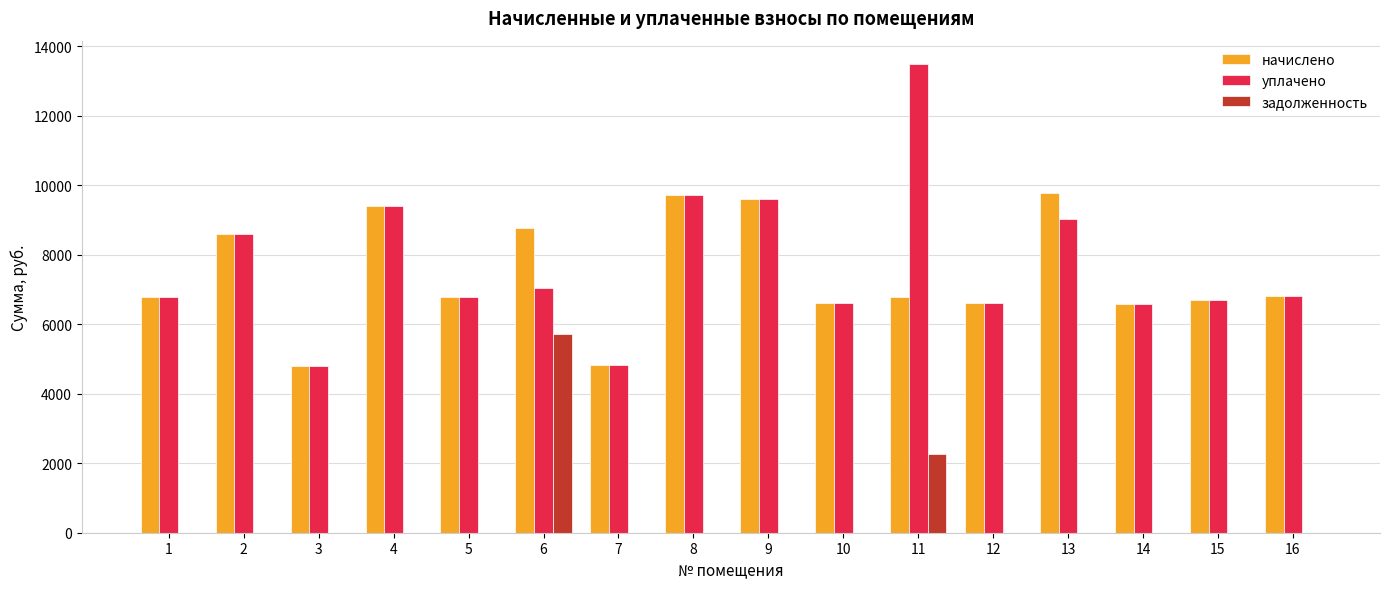

What is the sum of the задолженность values at 9 and 6?

5710.3